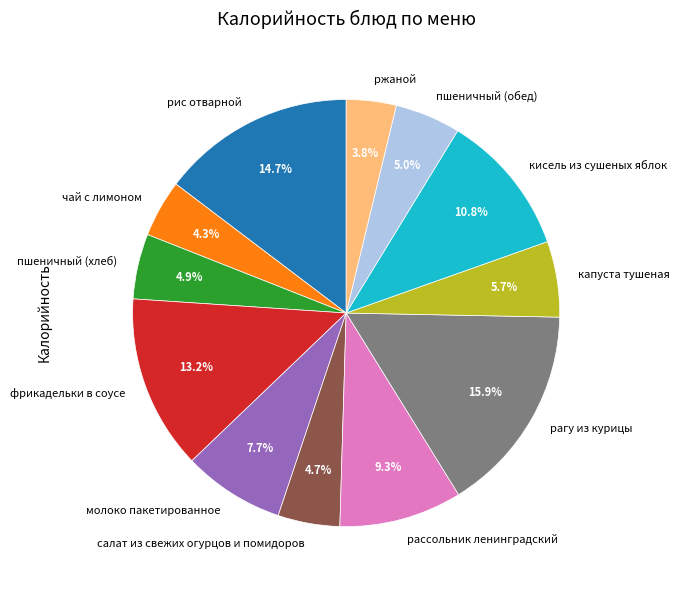

The пшеничный (обед) slice represents 5% of the pie. True or false?

True